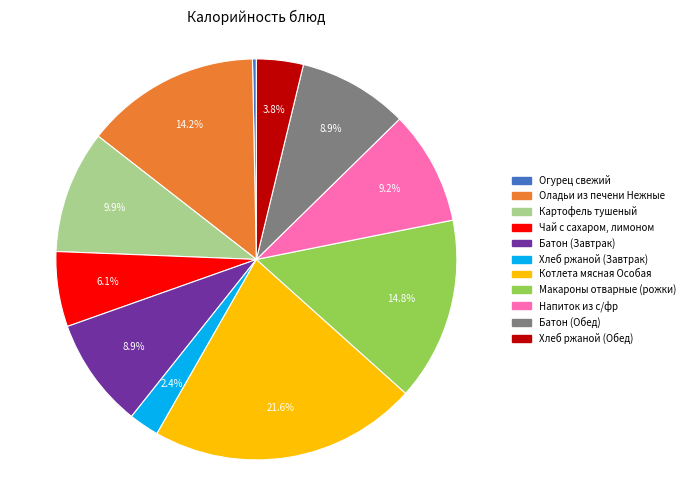

True or false: Хлеб ржаной (Обед) accounts for 4% of the total.

True